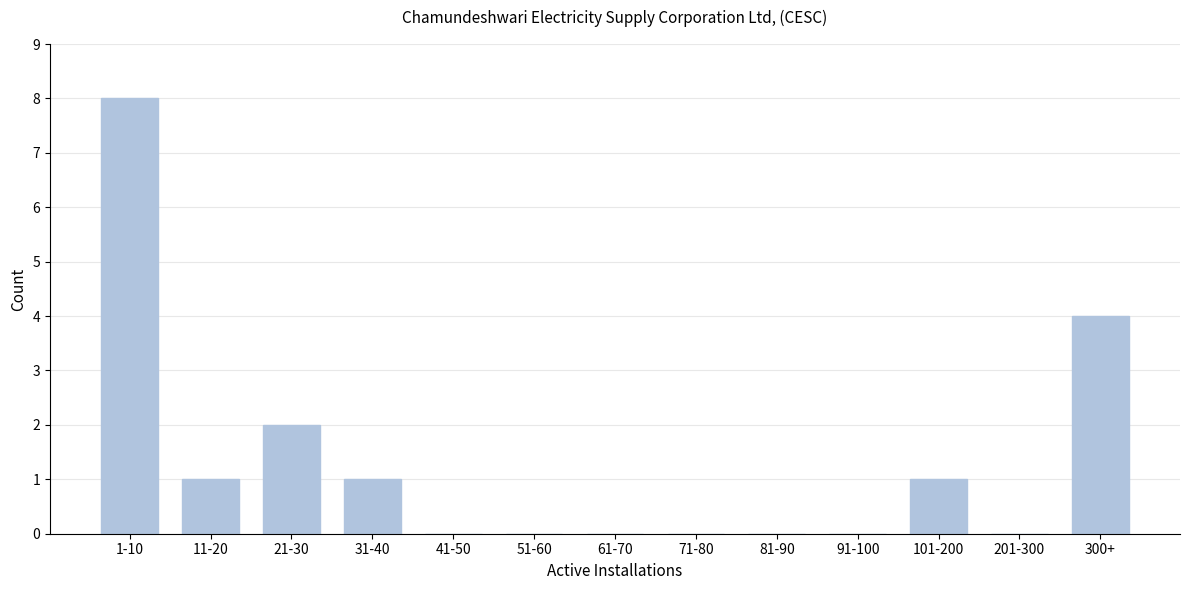

Reading left to right, what are all the values shown in this chart?

1-10=8	11-20=1	21-30=2	31-40=1	41-50=0	51-60=0	61-70=0	71-80=0	81-90=0	91-100=0	101-200=1	201-300=0	300+=4